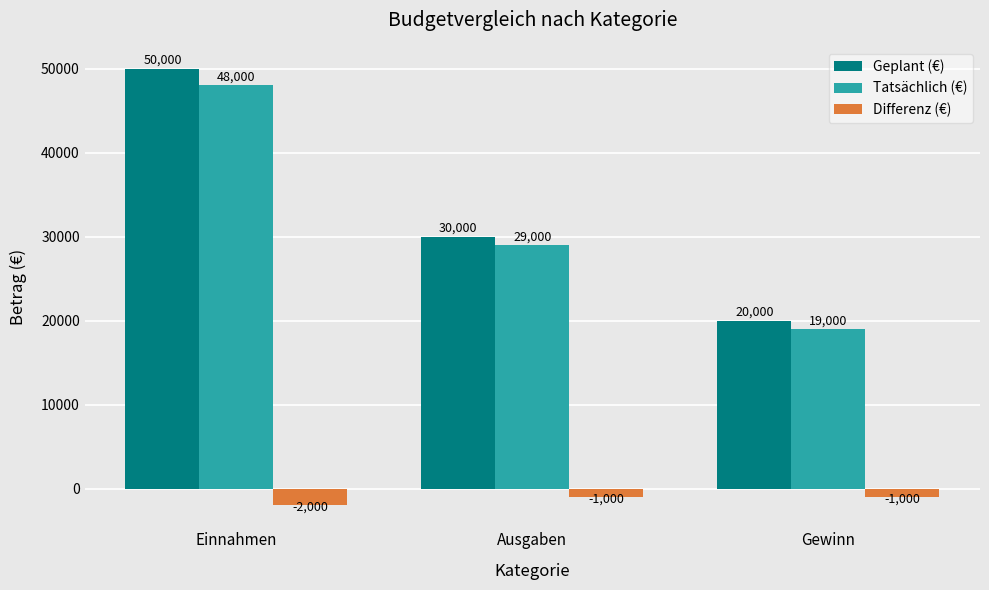

Reading left to right, list all the values displayed in this chart.

Geplant (€): 50000	30000	20000
Tatsächlich (€): 48000	29000	19000
Differenz (€): -2000	-1000	-1000